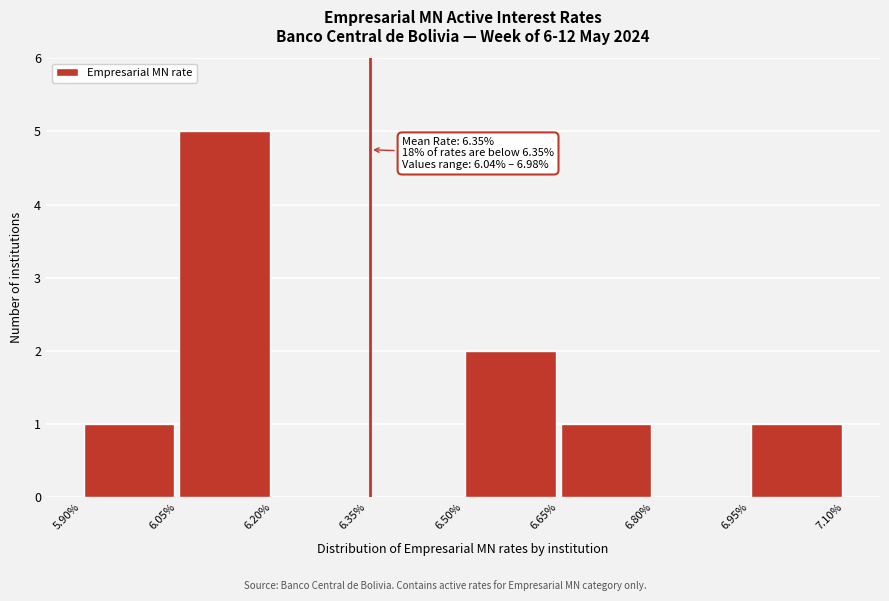

Over which range of the x-axis is the bar tallest?

6.05% to 6.20%